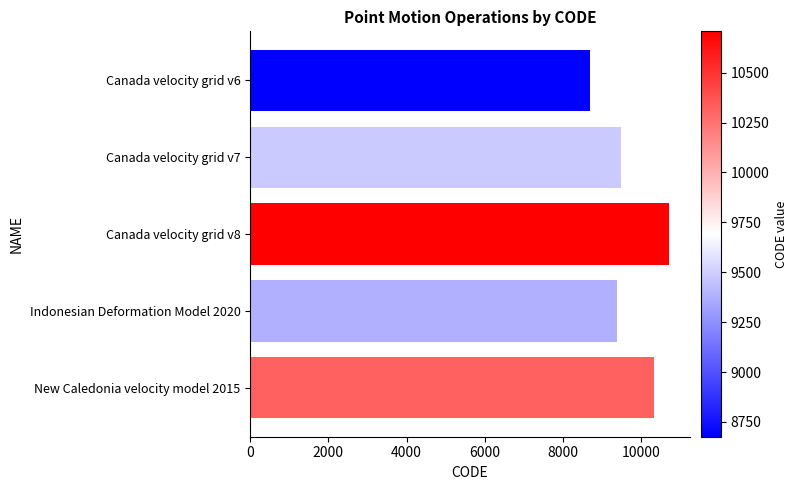

List the labels in order of value, smallest first.

Canada velocity grid v6, Indonesian Deformation Model 2020, Canada velocity grid v7, New Caledonia velocity model 2015, Canada velocity grid v8